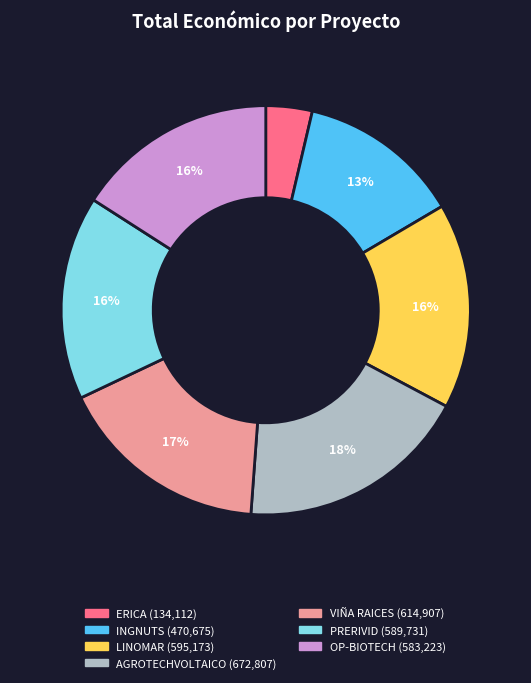

How many segments does this pie chart have?

7